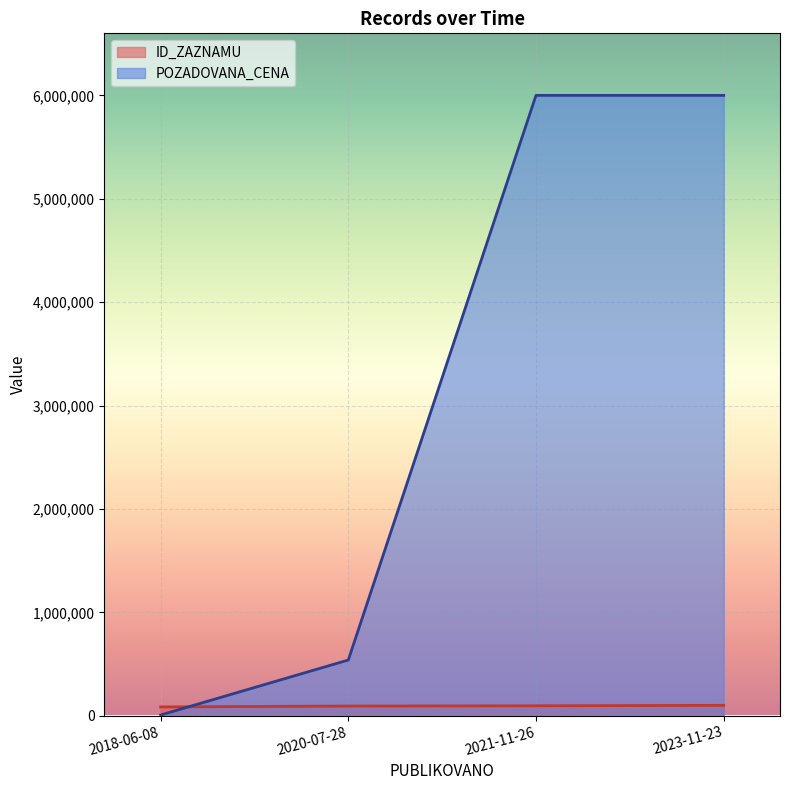

Read the ID_ZAZNAMU value at 2023-11-23.

100167